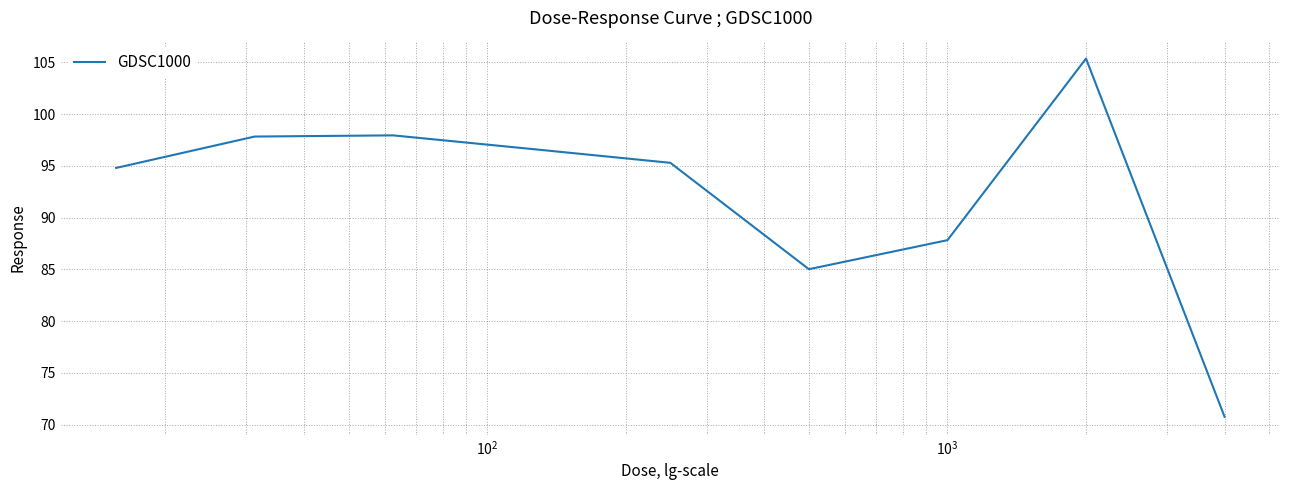

What is the minimum value shown in the chart?

70.8